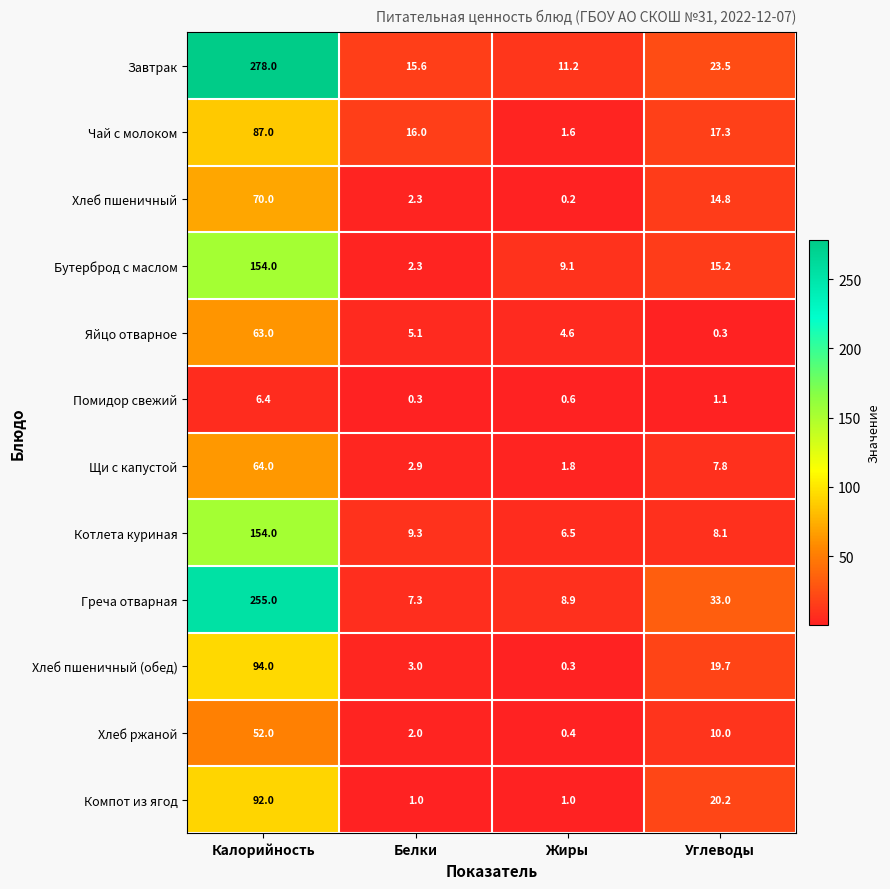

Which series has the largest range (max minus min)?

Завтрак